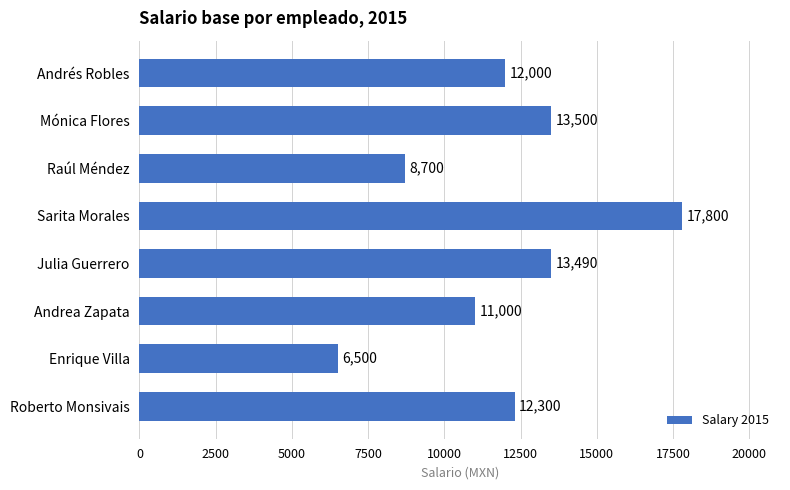

Are the bars horizontal?

Yes